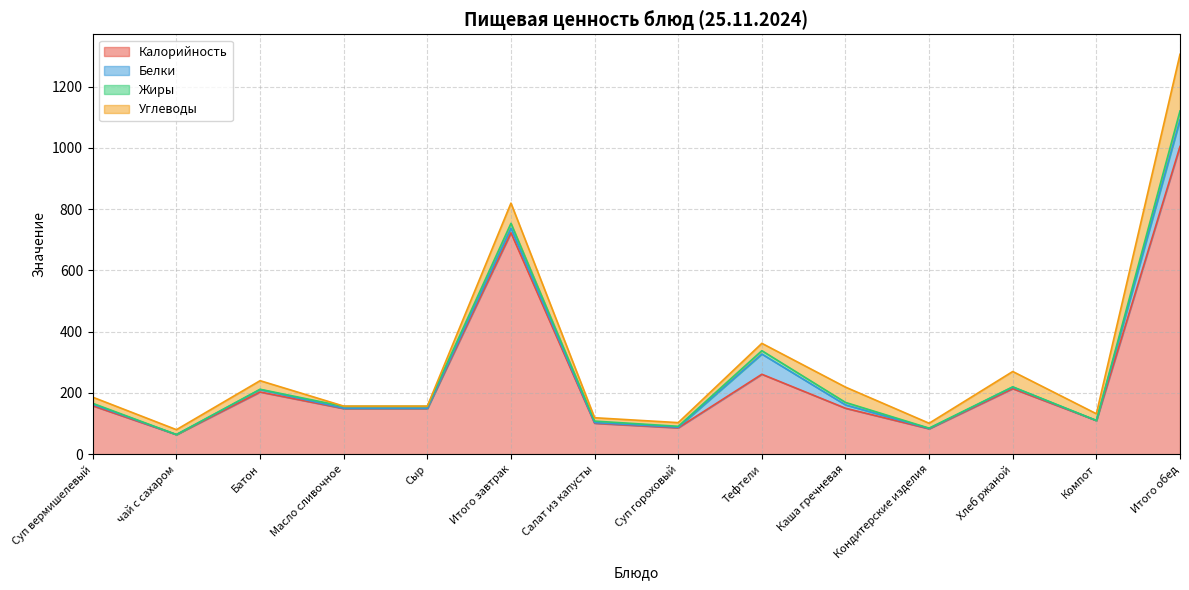

How many data points does each series have?

14